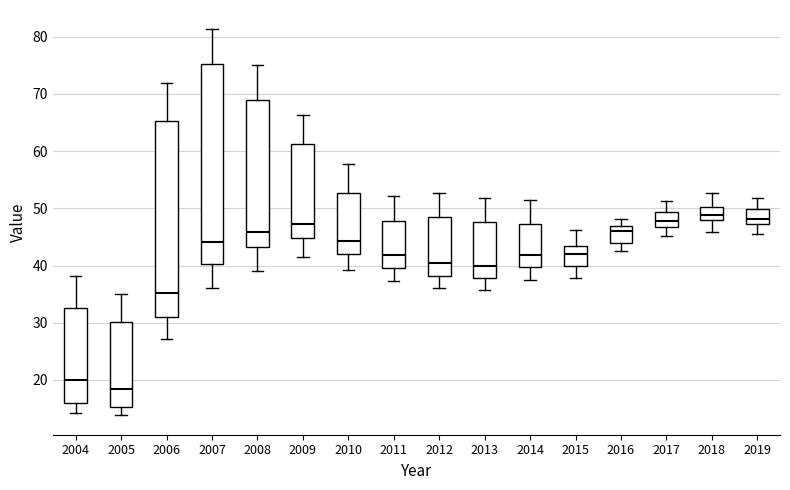

Which box's median line is the lowest?

2005